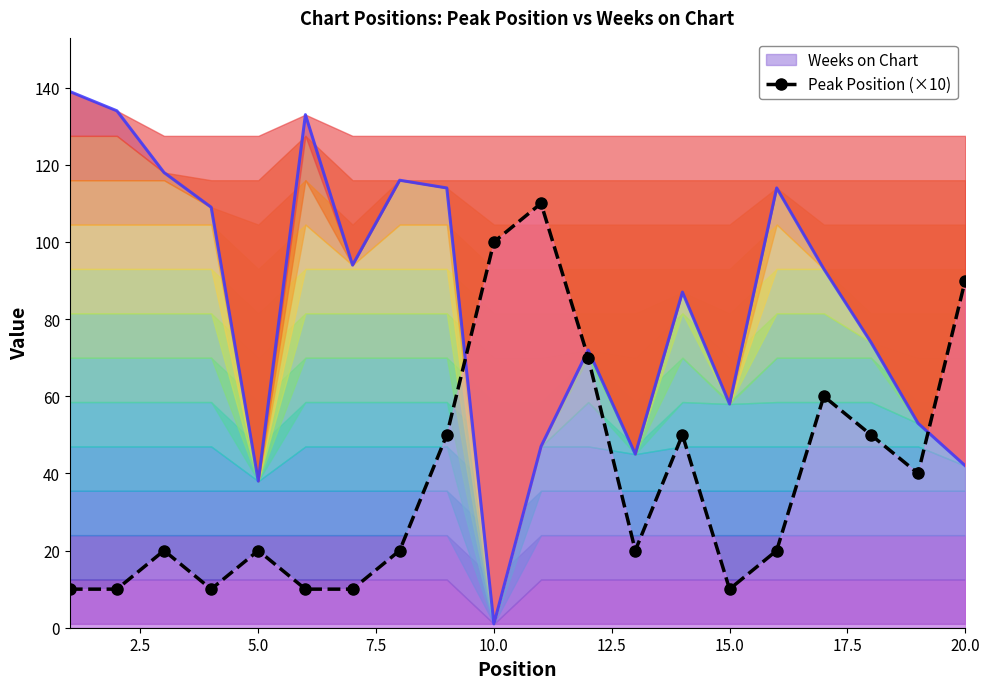

What is the maximum value for Weeks on Chart?

139